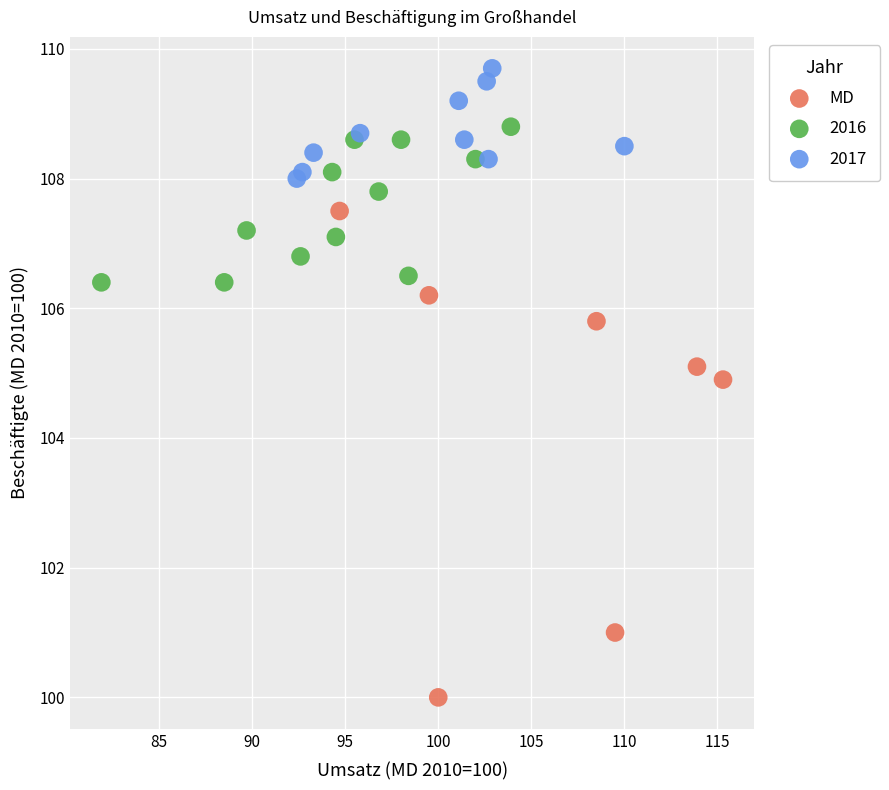

Which series contains the lowest Y value?

MD